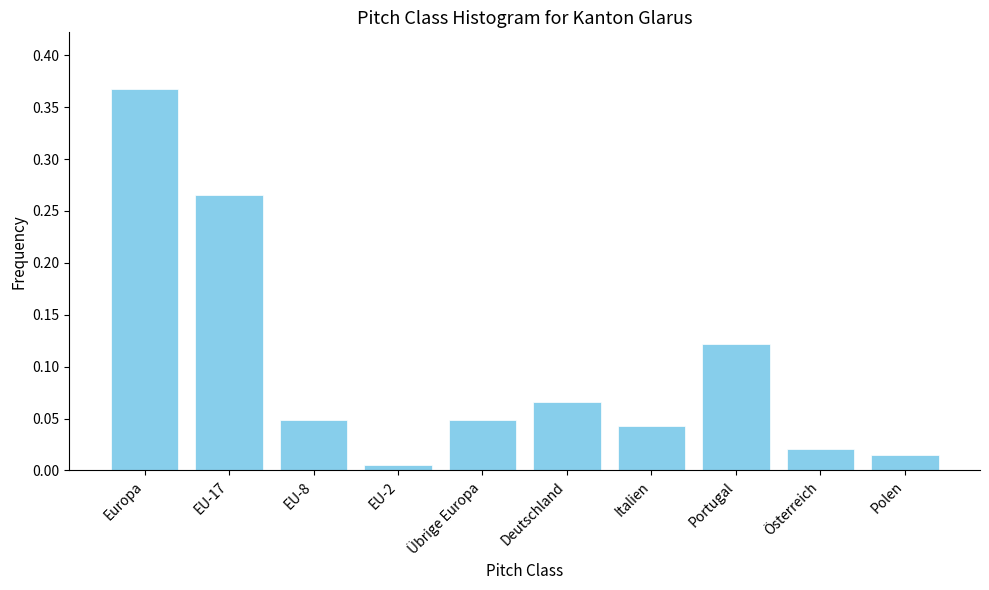

Where is the data nearest to the value 0?

EU-2